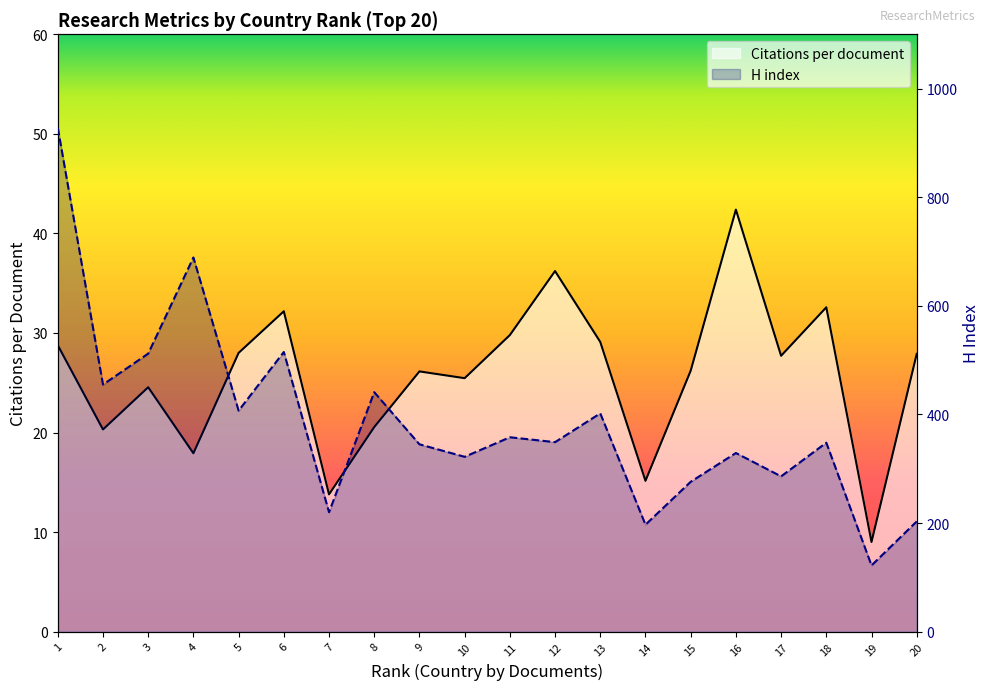

Reading left to right, list all the values displayed in this chart.

Citations per document: 28.8	20.3	24.6	17.9	28.0	32.2	13.8	20.6	26.1	25.5	29.8	36.2	29.1	15.2	26.2	42.4	27.7	32.6	9.0	27.9
H index: 928.0	455.0	512.0	689.0	407.0	515.0	220.0	441.0	345.0	322.0	358.0	349.0	402.0	197.0	276.0	329.0	286.0	348.0	122.0	203.0